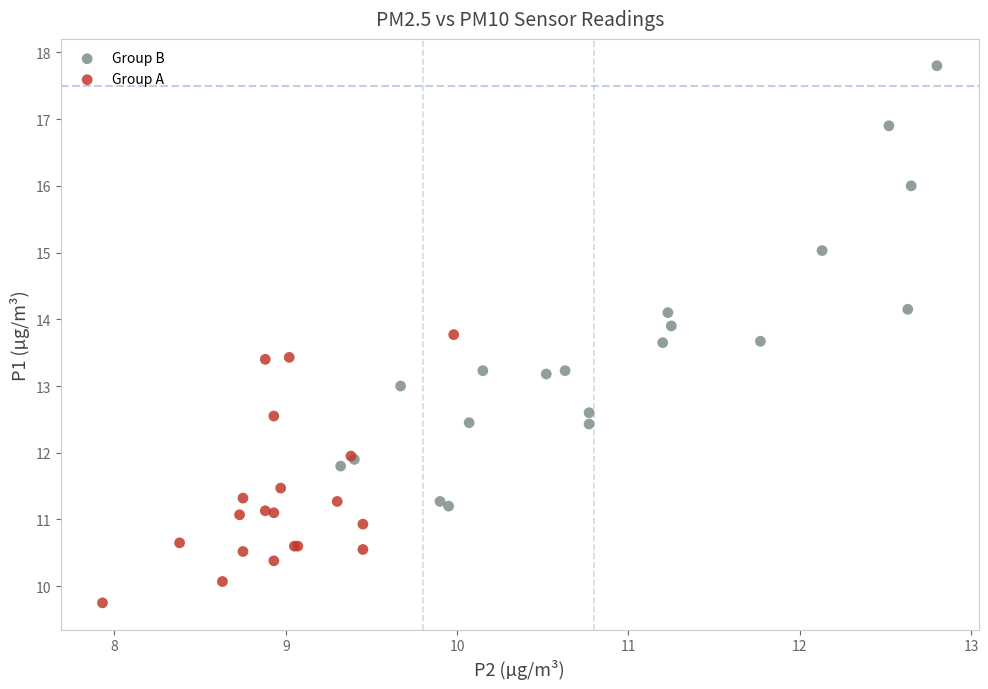

Which series reaches the minimum Y coordinate?

Group A